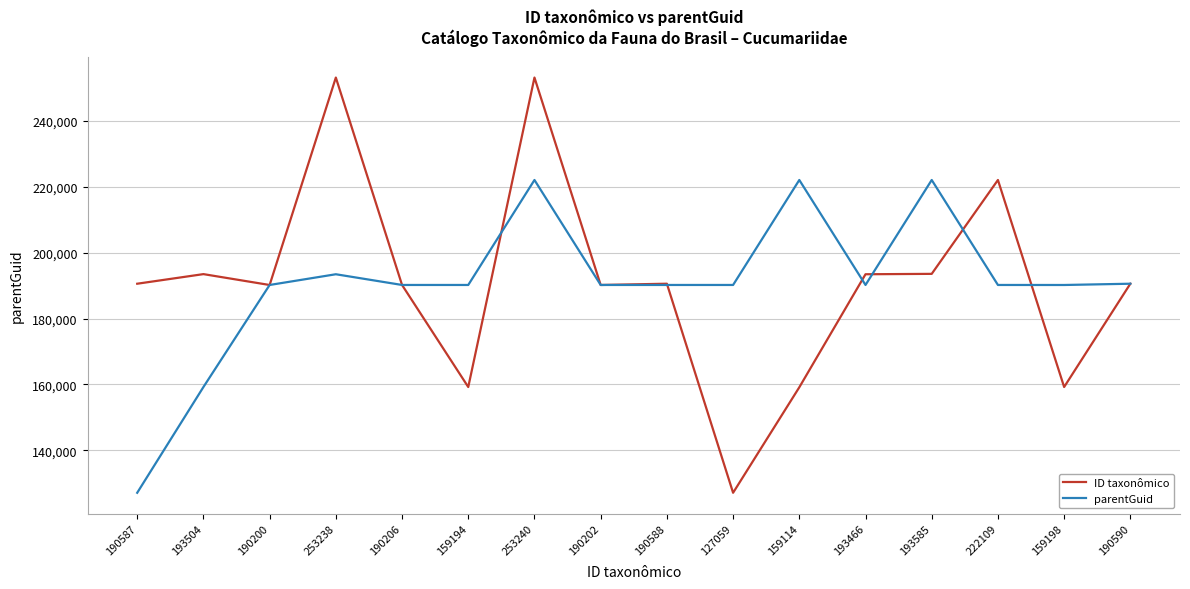

Where does the ID taxonômico series first go above 190588?

193504